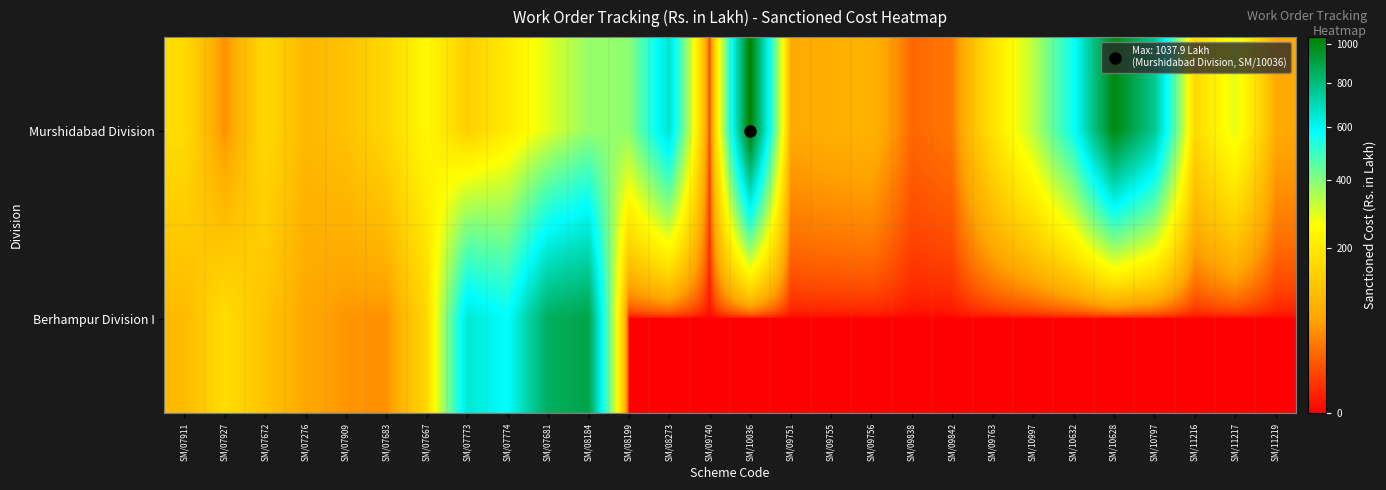

What is the total value across all series at SM/09763?

184.3